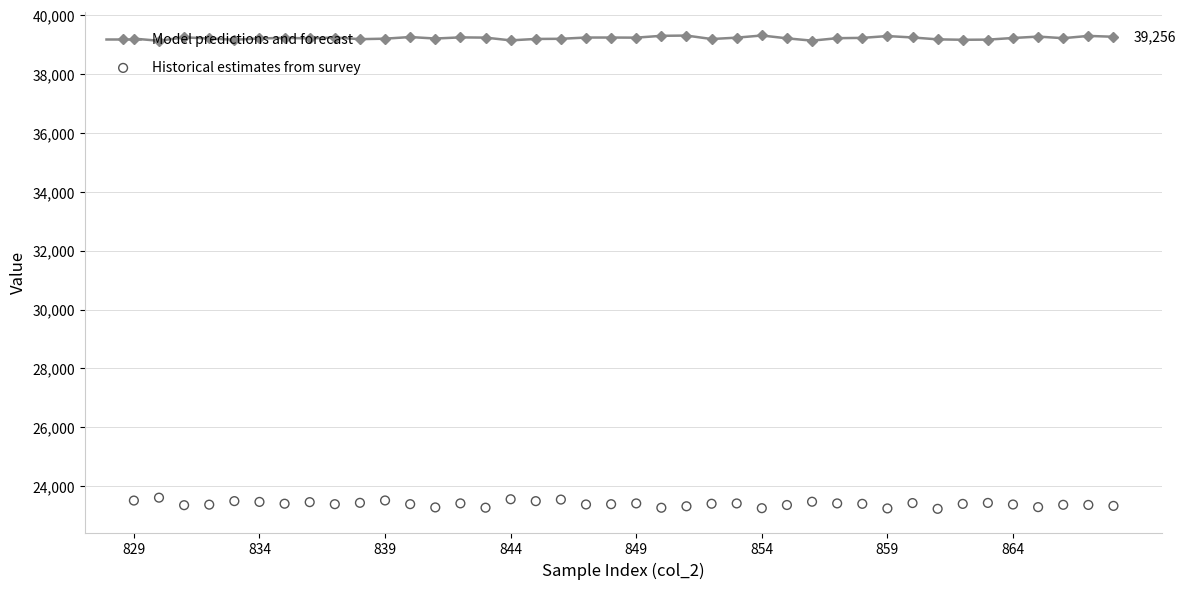

Is the value of Model predictions and forecast at 37 greater than the value of Historical estimates from survey at 29?

Yes